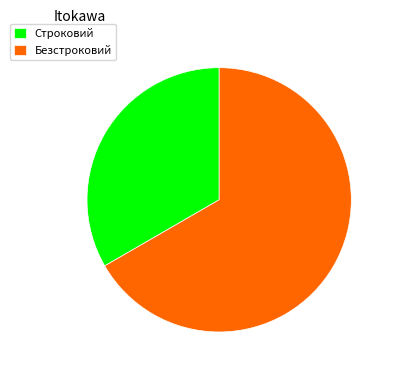

Do Безстроковий and Строковий together represent more than half of the pie?

Yes